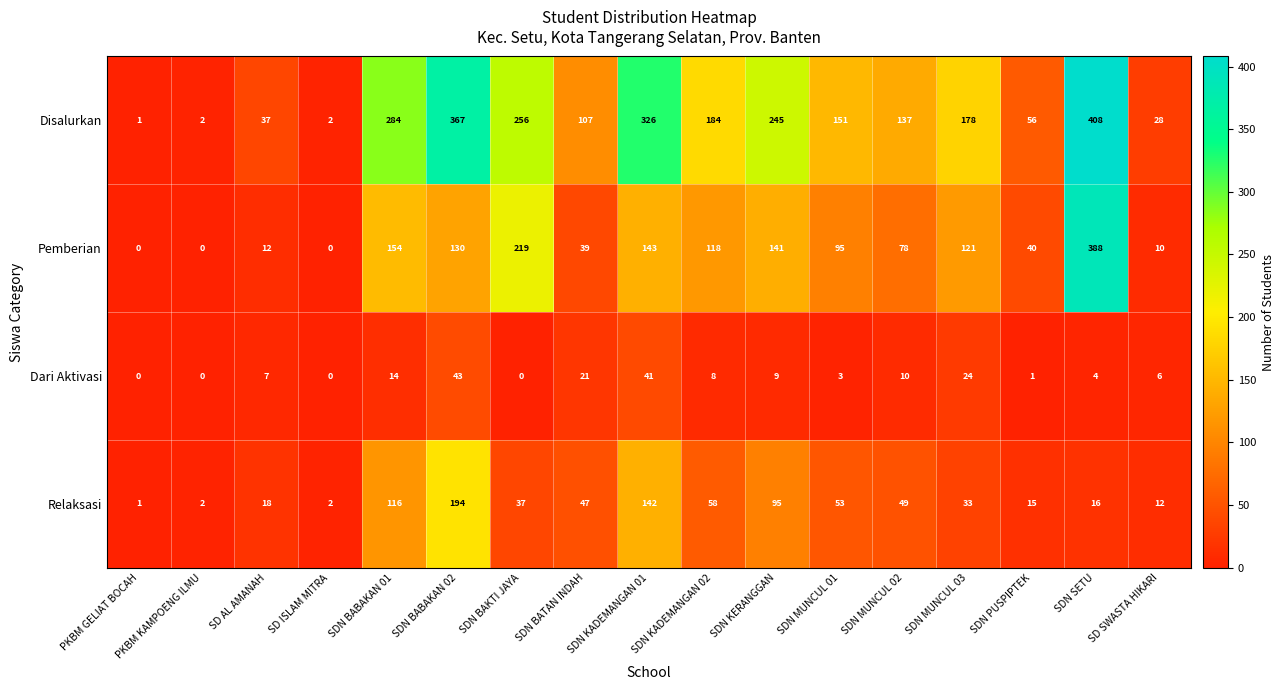

How many series are shown in this chart?

4